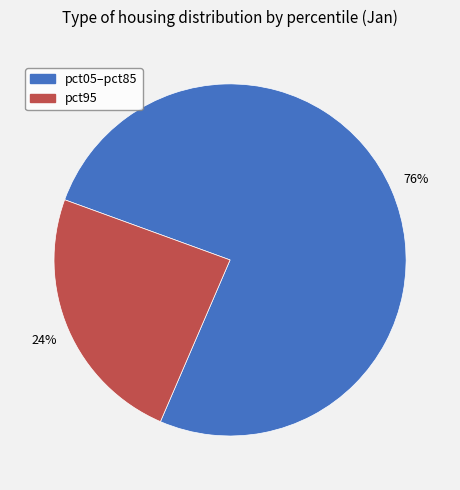

To the nearest percent, what is the average slice percentage?

50%